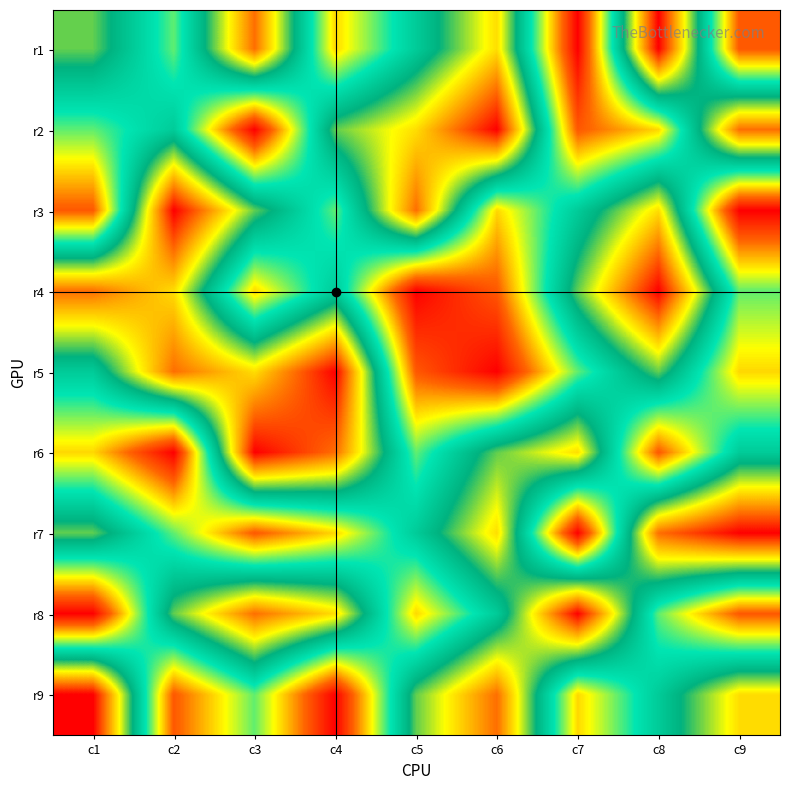

At which category does the chart reach its minimum across all series?

c7